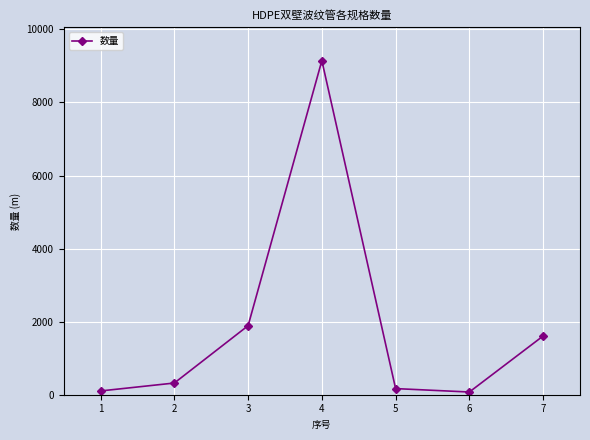

How many categories are shown in the chart?

7